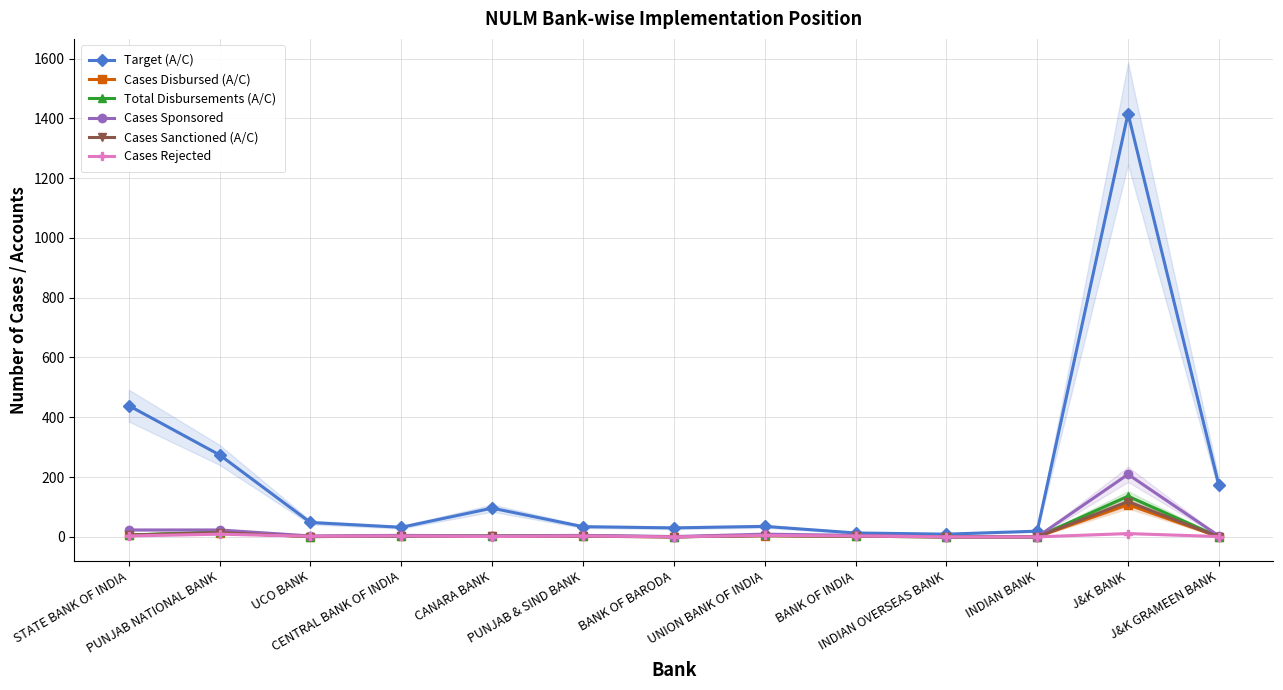

What is the label of the 1st point from the left?

STATE BANK OF INDIA